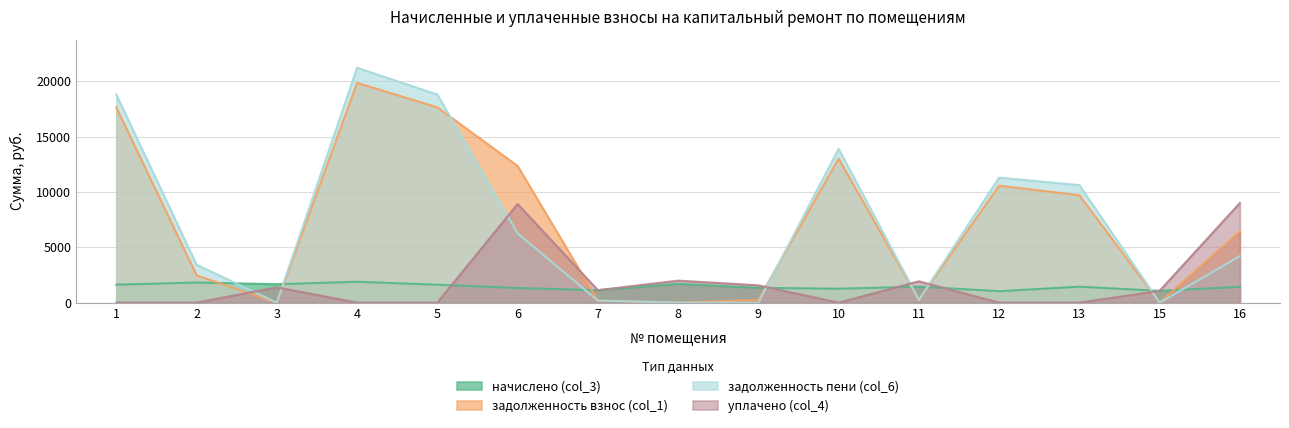

How many positive values does the задолженность пени (col_6) series have?

11